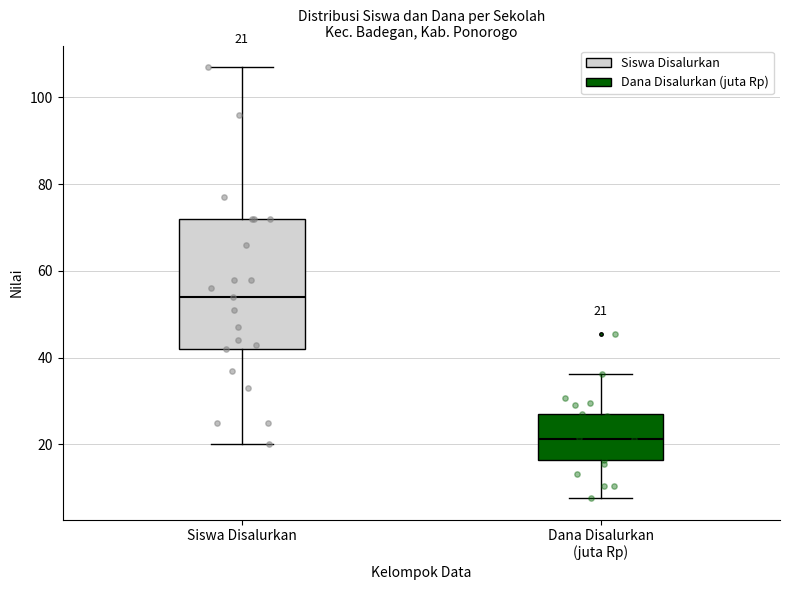

Which box has the highest median line?

Siswa Disalurkan